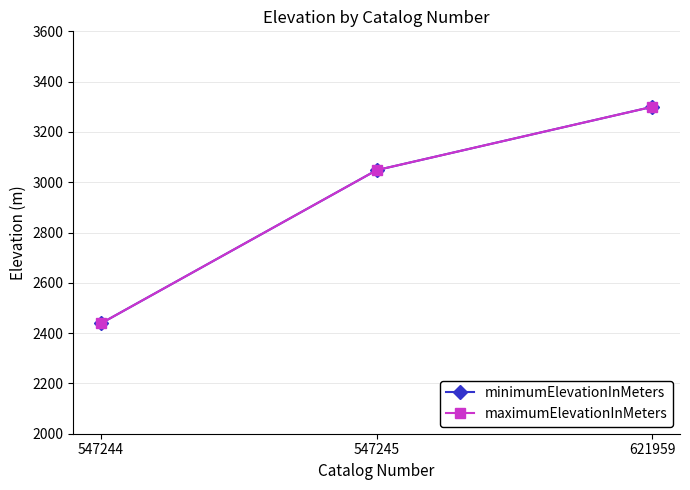

Is this an area chart (filled region under the line)?

No